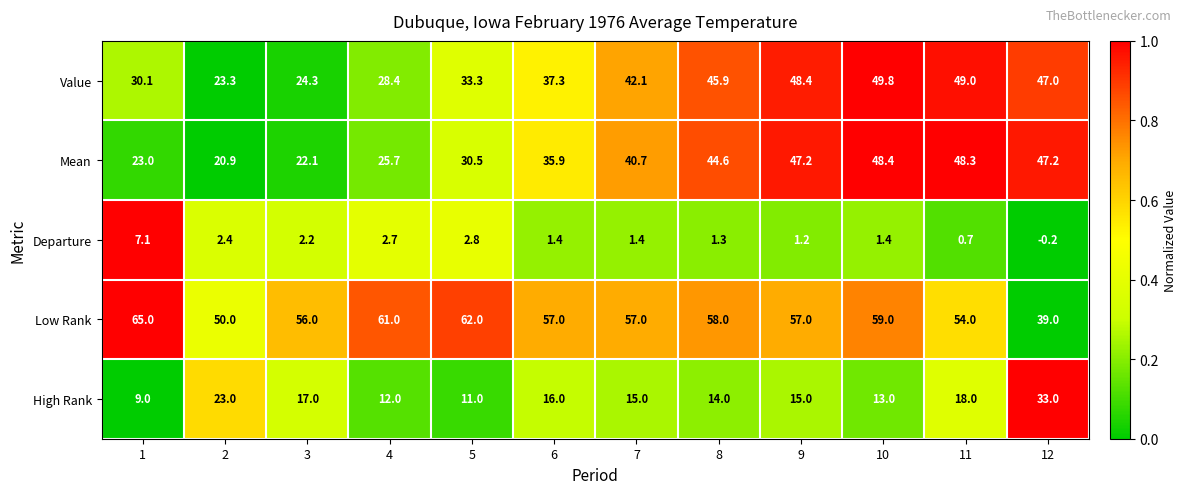

Which series has the largest range (max minus min)?

Mean